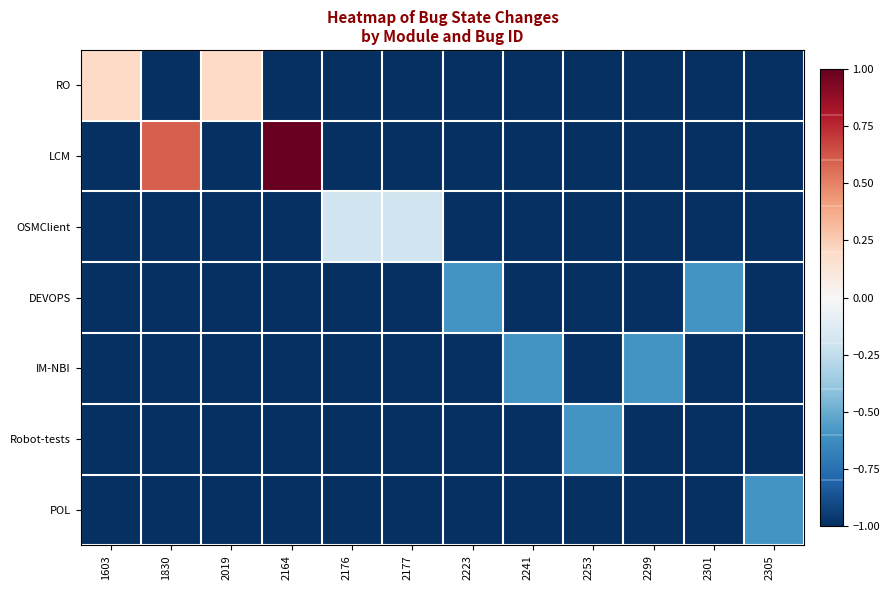

Rank the series by their maximum value, from highest to lowest.

LCM, RO, OSMClient, DEVOPS, IM-NBI, Robot-tests, POL